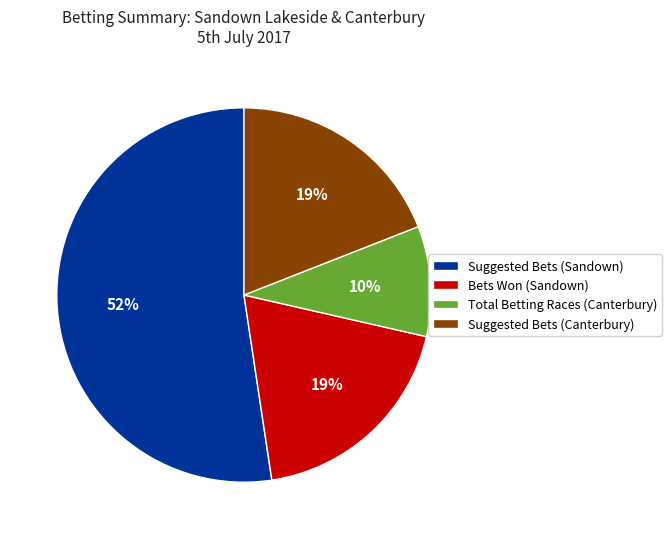

To the nearest percent, what percentage of the pie is Suggested Bets (Sandown)?

52%